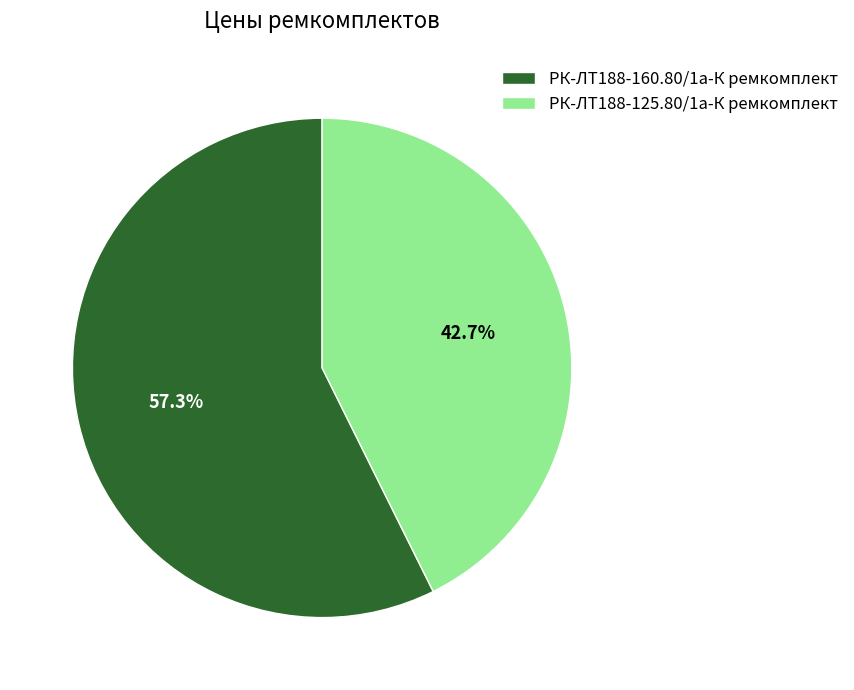

To the nearest percent, what percentage of the pie is РК-ЛТ188-160.80/1а-К ремкомплект?

57%